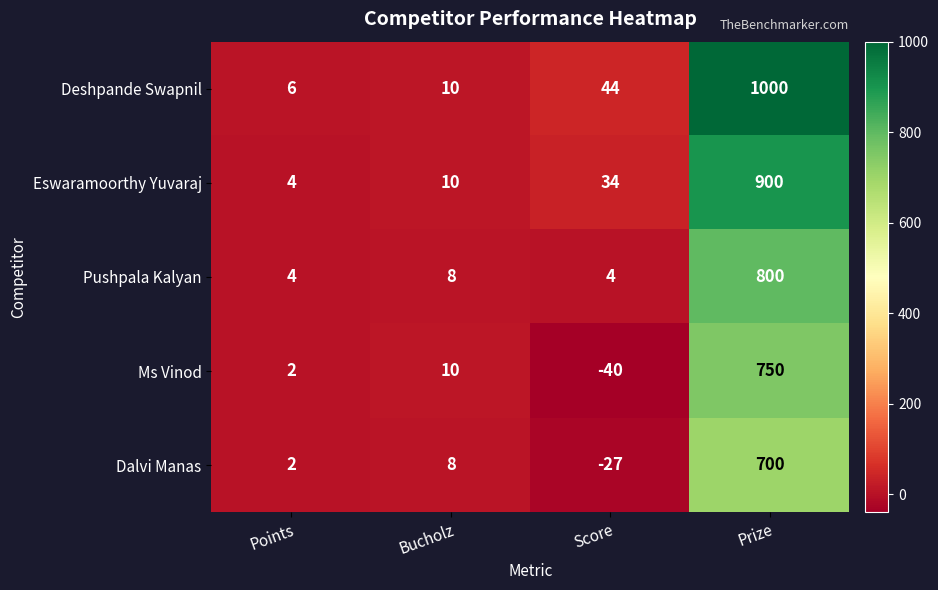

What is the total value across all series at Bucholz?

46